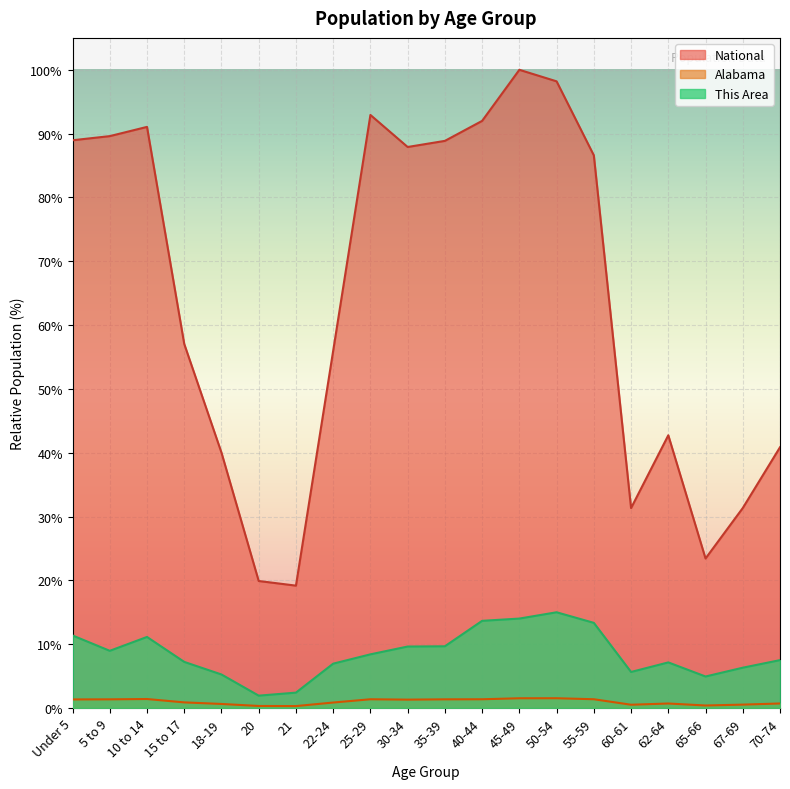

What is the lowest value of the Alabama series?

0.3